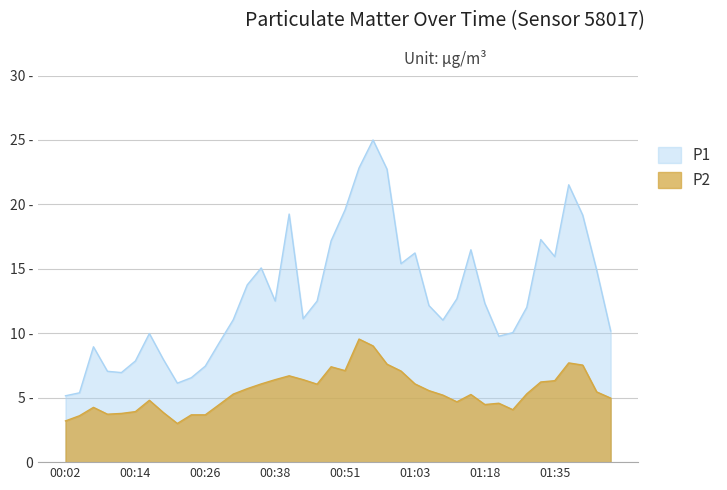

Reading left to right, transcribe all the data shown in this chart.

P1: 00:02=5.2	00:04=5.4	00:07=8.9	00:09=7.0	00:11=7.0	00:14=7.8	00:16=10.0	00:19=8.0	00:21=6.1	00:24=6.5	00:26=7.5	00:29=9.3	00:31=11.1	00:33=13.8	00:36=15.1	00:38=12.5	00:41=19.2	00:43=11.1	00:46=12.5	00:48=17.2	00:51=19.6	00:53=22.8	00:55=25.0	00:58=22.7	01:00=15.4	01:03=16.2	01:08=12.2	01:10=11.0	01:13=12.7	01:15=16.5	01:18=12.3	01:20=9.8	01:28=10.1	01:31=12.0	01:33=17.3	01:35=15.9	01:38=21.5	01:40=19.2	01:43=14.9	01:45=10.2
P2: 00:02=3.2	00:04=3.6	00:07=4.2	00:09=3.7	00:11=3.8	00:14=3.9	00:16=4.8	00:19=3.9	00:21=3.0	00:24=3.7	00:26=3.7	00:29=4.5	00:31=5.3	00:33=5.7	00:36=6.1	00:38=6.4	00:41=6.7	00:43=6.4	00:46=6.0	00:48=7.4	00:51=7.1	00:53=9.6	00:55=9.0	00:58=7.6	01:00=7.1	01:03=6.1	01:08=5.5	01:10=5.2	01:13=4.7	01:15=5.2	01:18=4.5	01:20=4.6	01:28=4.1	01:31=5.3	01:33=6.2	01:35=6.3	01:38=7.7	01:40=7.5	01:43=5.5	01:45=5.0